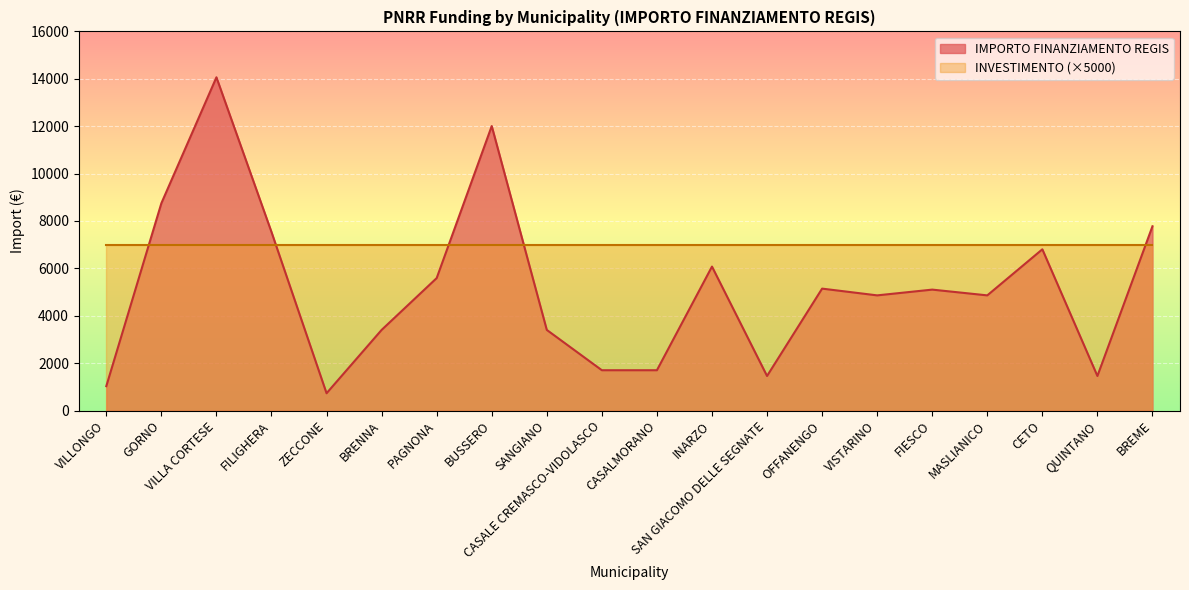

The chart shows a value of 700 at VILLONGO. True or false?

False